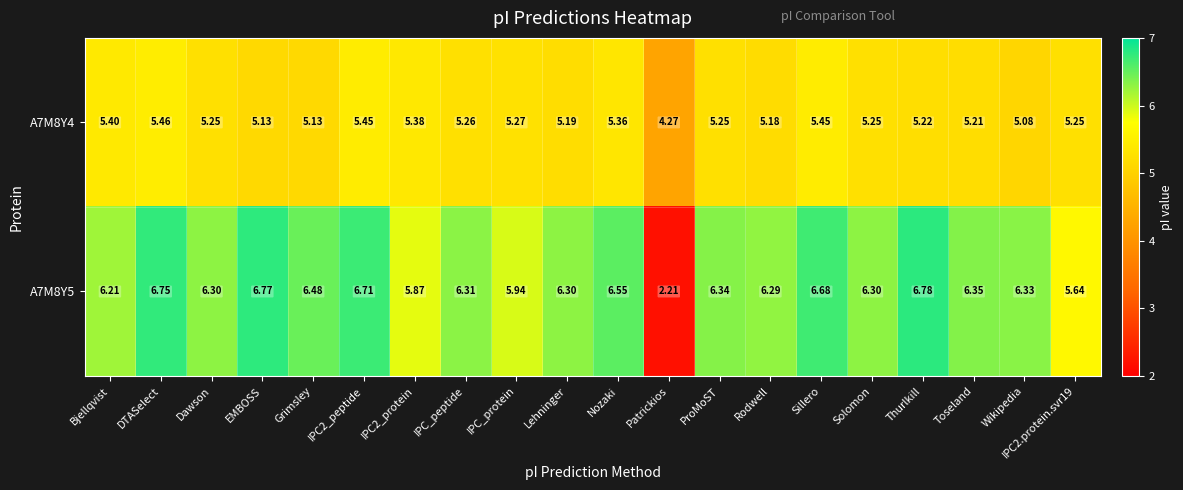

At which category is the sum across all series the highest?

DTASelect